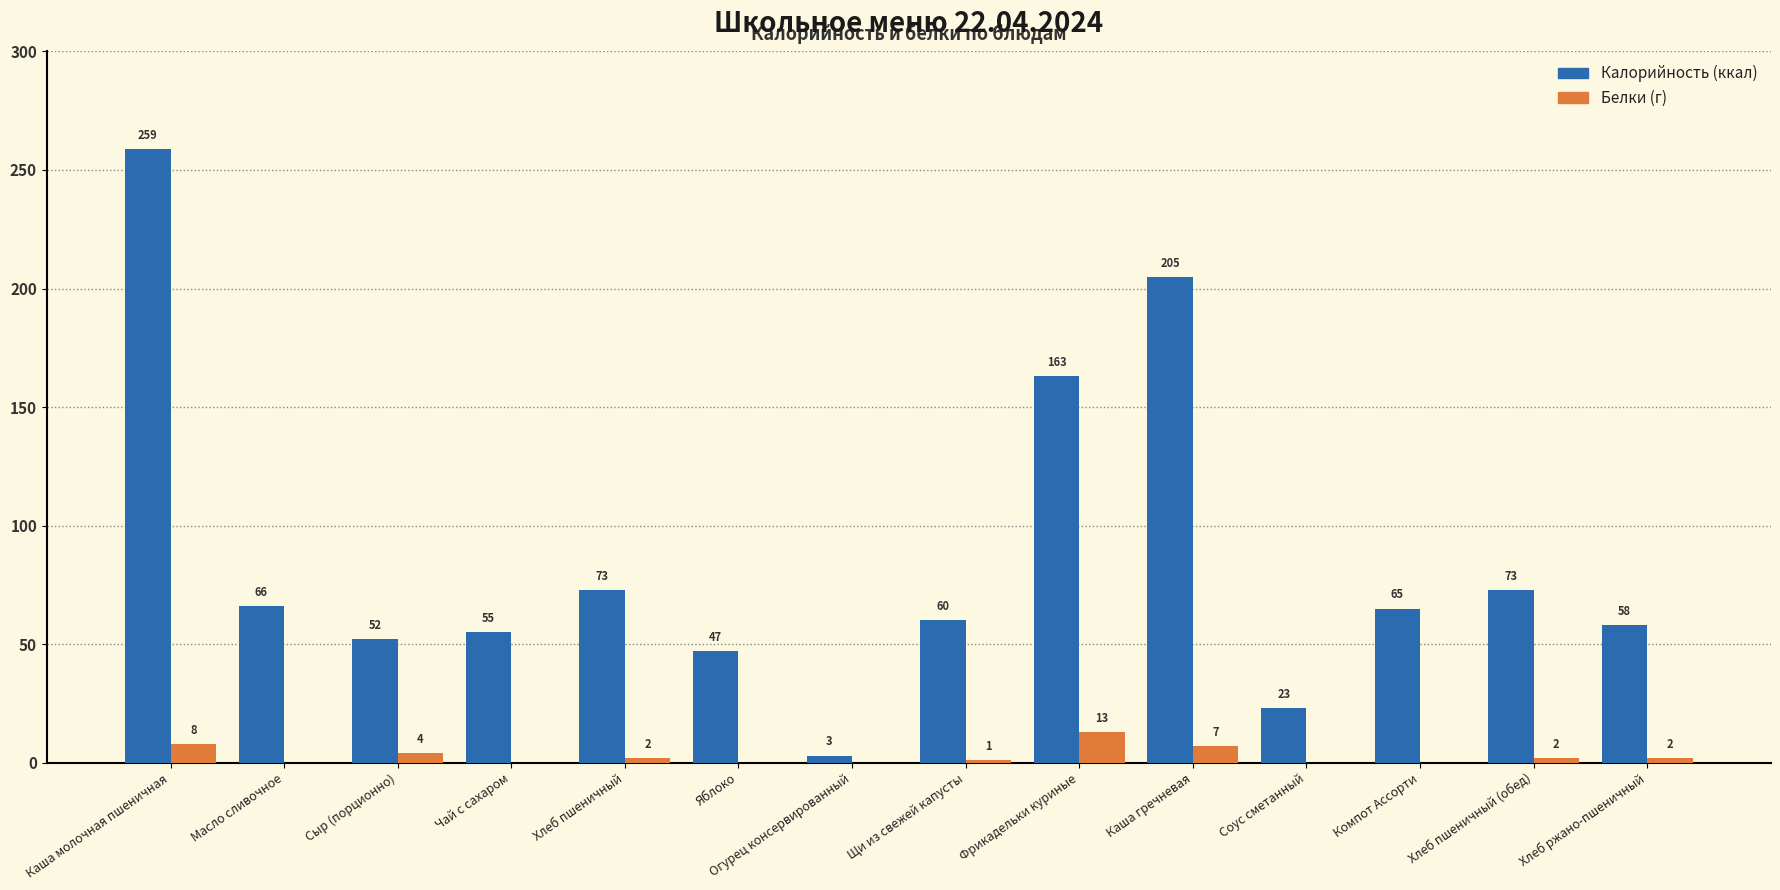

What is the greatest value displayed?

259